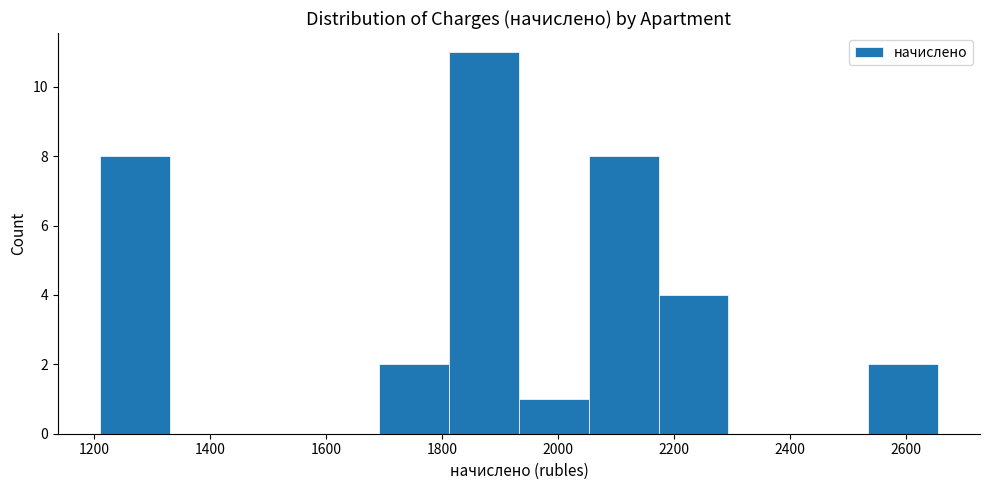

Which range on the x-axis has the tallest bar?

1820 to 1940